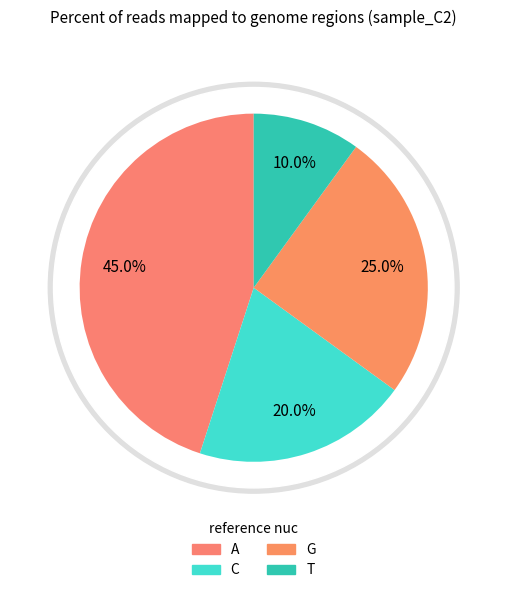

Is it true that T is 16% of the pie?

False